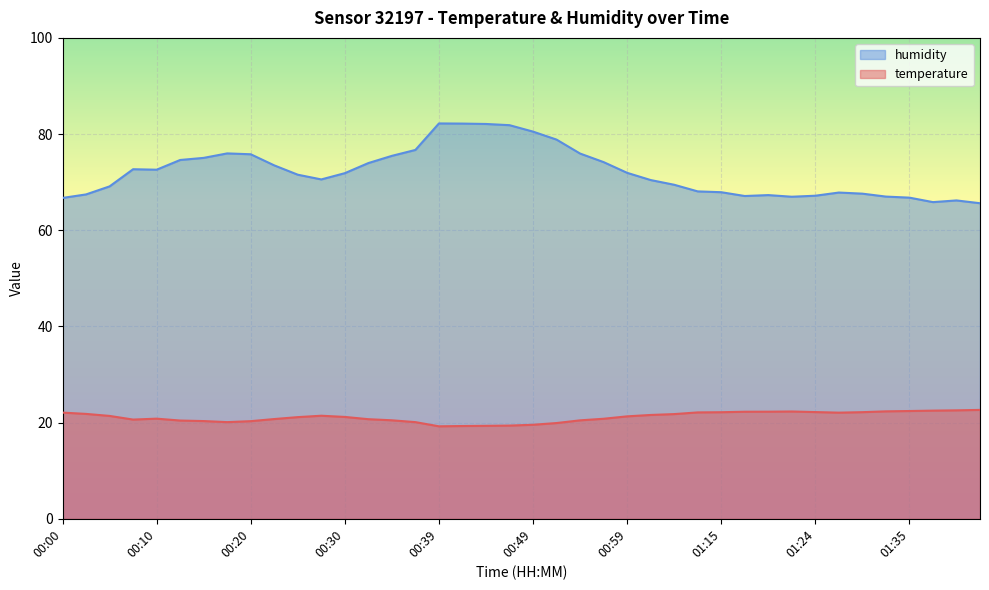

Where is the first local maximum for temperature?

00:10